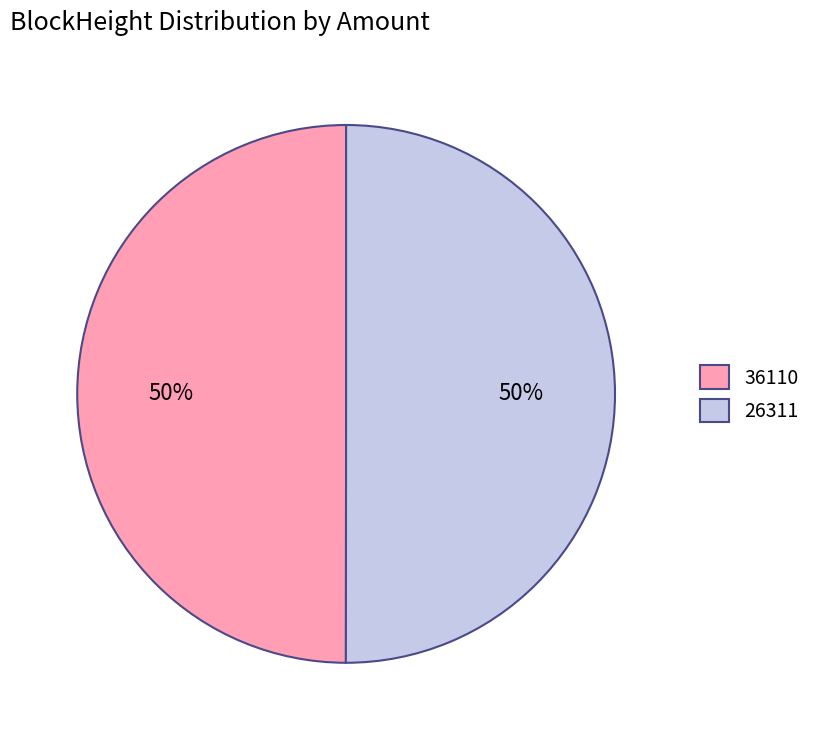

What percentage is the 26311 slice, to the nearest percent?

50%